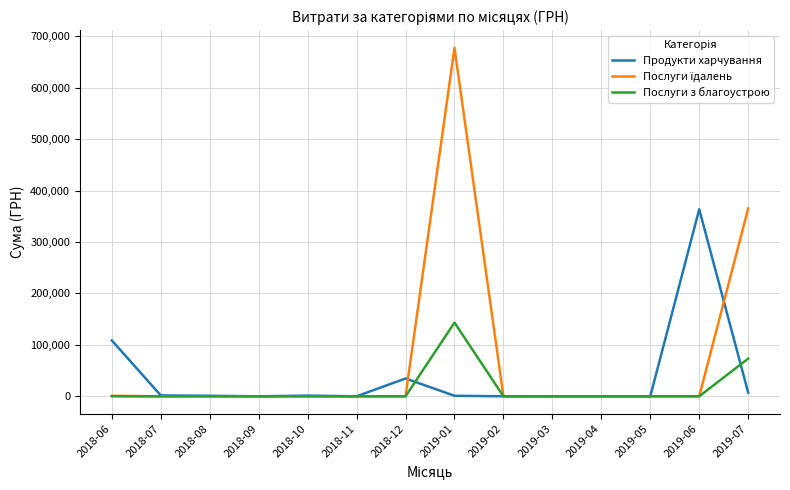

The value of Послуги з благоустрою at 2018-12 is 0.0. True or false?

True